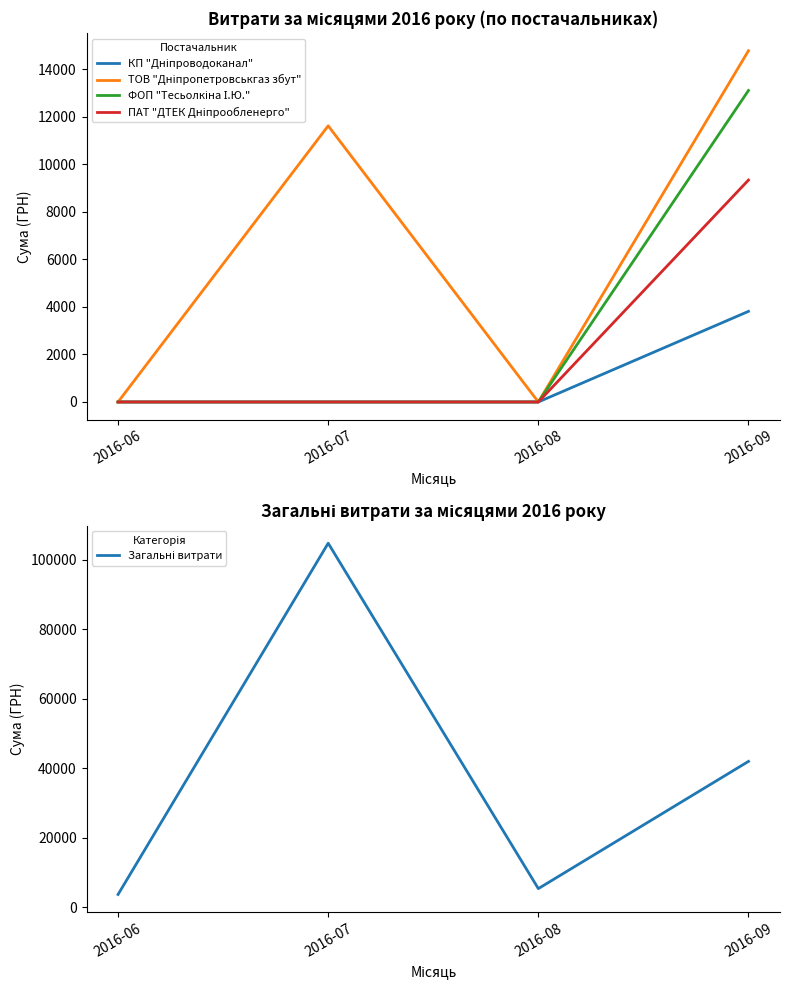

How many interior local valleys does the ТОВ "Дніпропетровськгаз збут" series have?

1